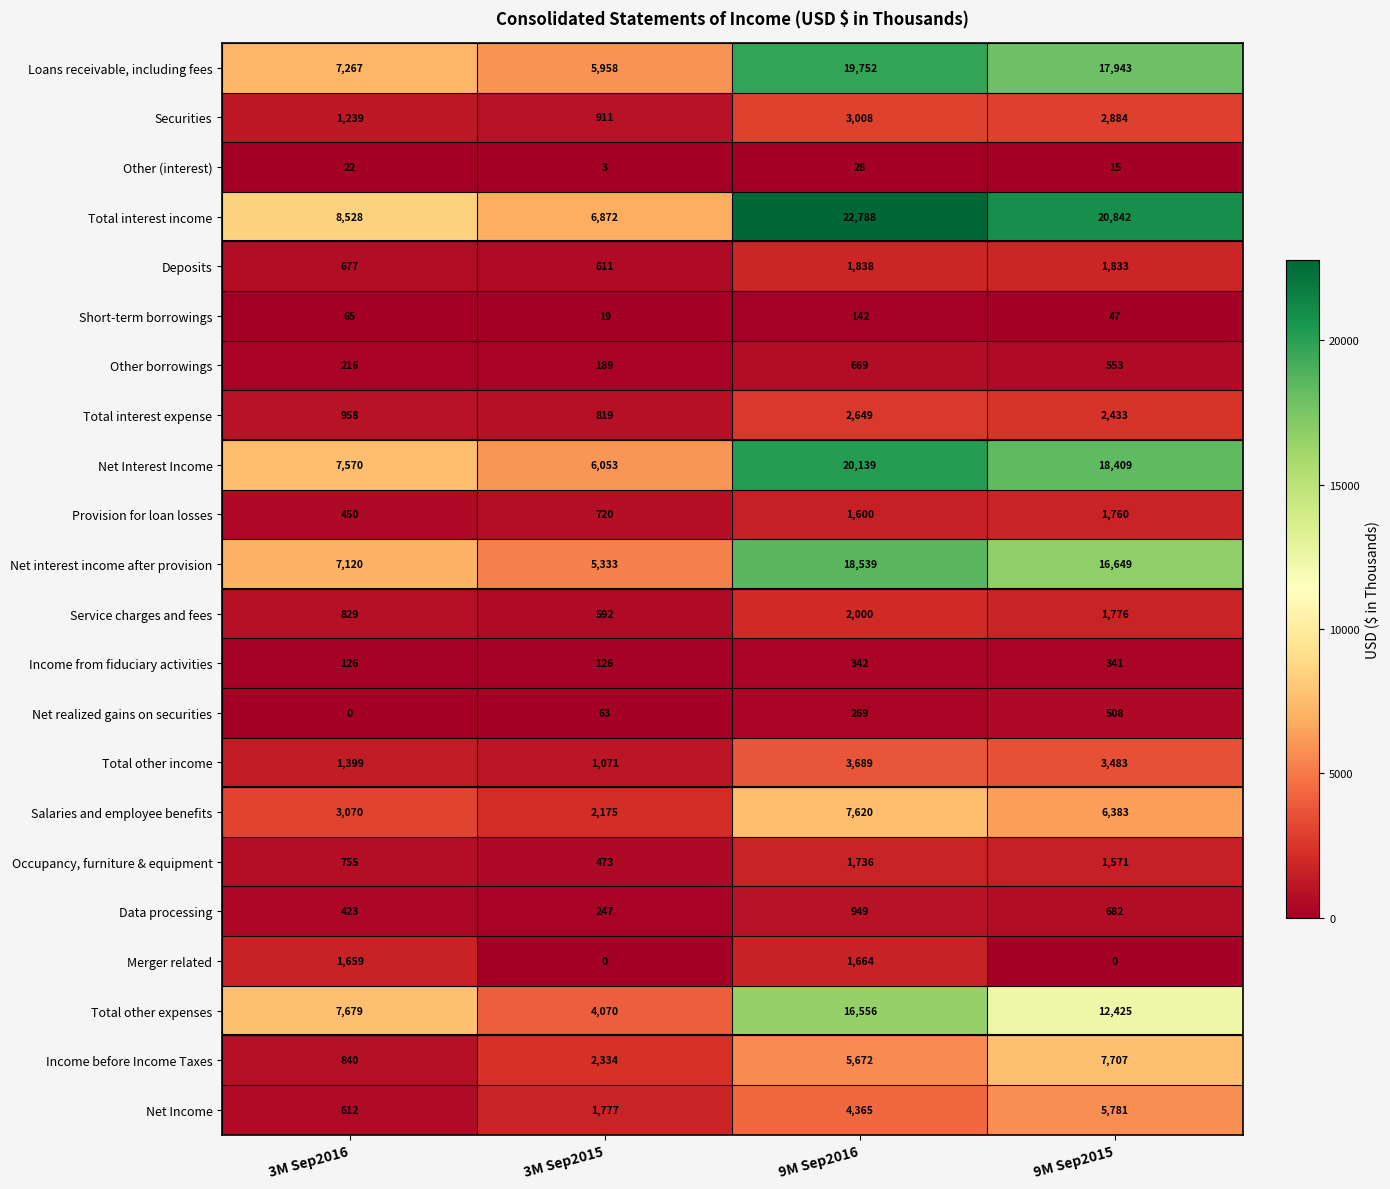

What is the difference between the Salaries and employee benefits values at 9M Sep2016 and 3M Sep2016?

4550